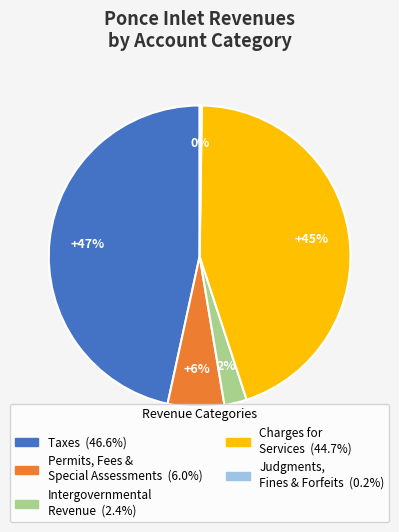

To the nearest percent, what is the average slice percentage?

20%